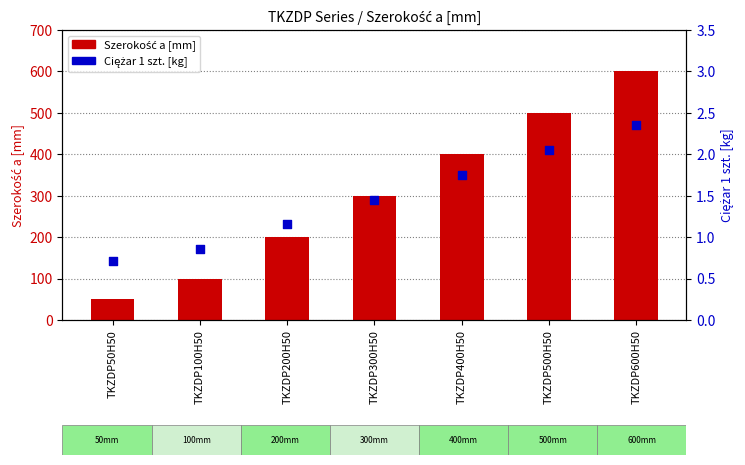

At how many categories does at least one series exceed 528?

1